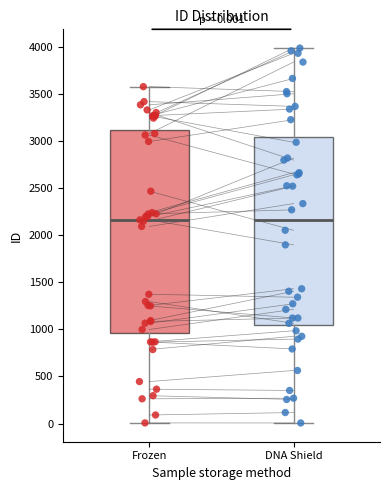

Comparing the boxes themselves (not the whiskers), which one is the tallest?

Frozen